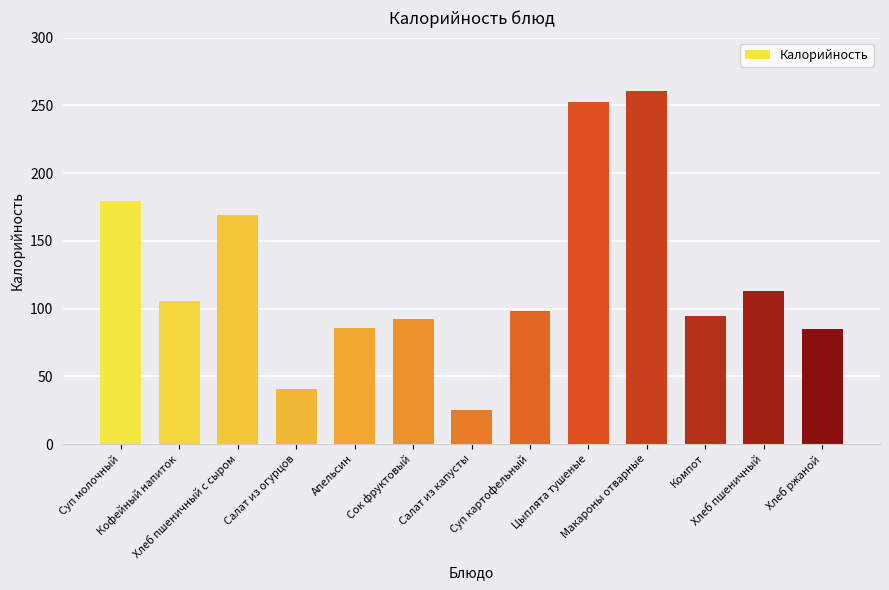

Between Суп молочный and Макароны отварные, which is larger?

Макароны отварные